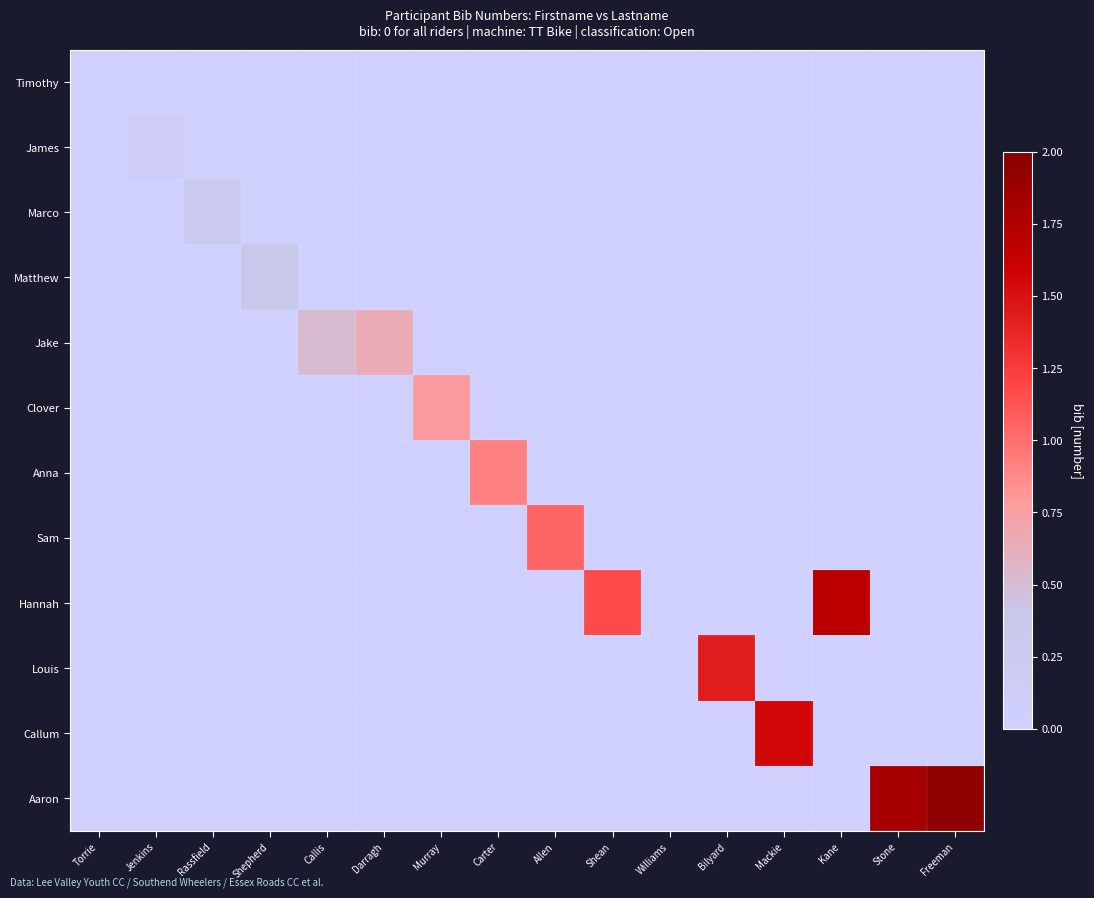

Which category has the highest value across all series?

Freeman